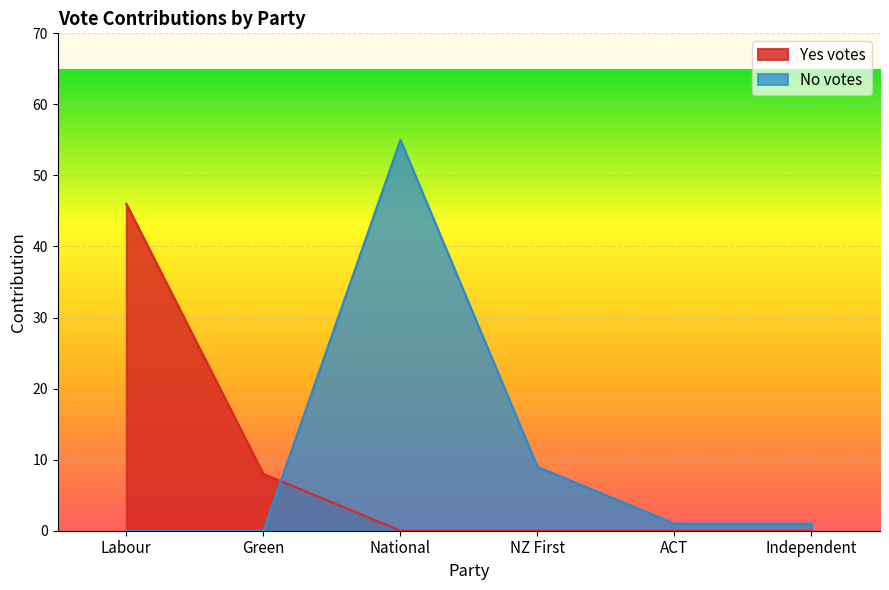

The Yes votes series shows -29 at NZ First. True or false?

False